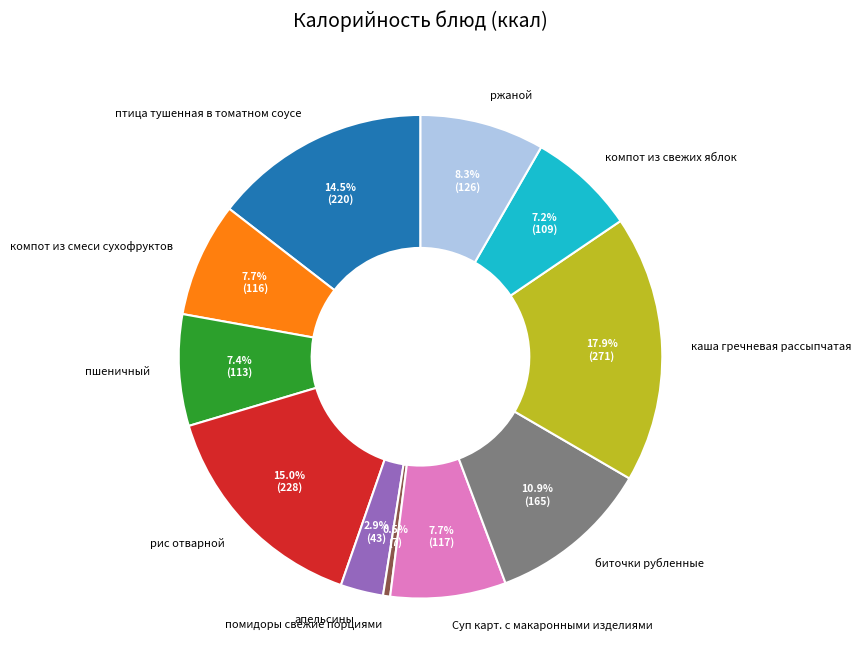

Which category has the smallest portion of the pie?

помидоры свежие порциями